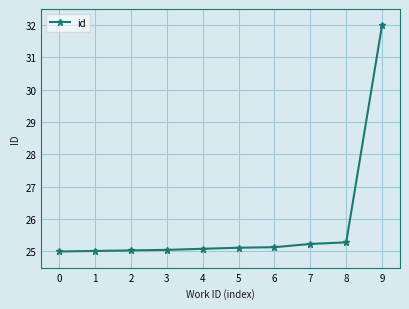

What is the greatest value displayed?

32.0